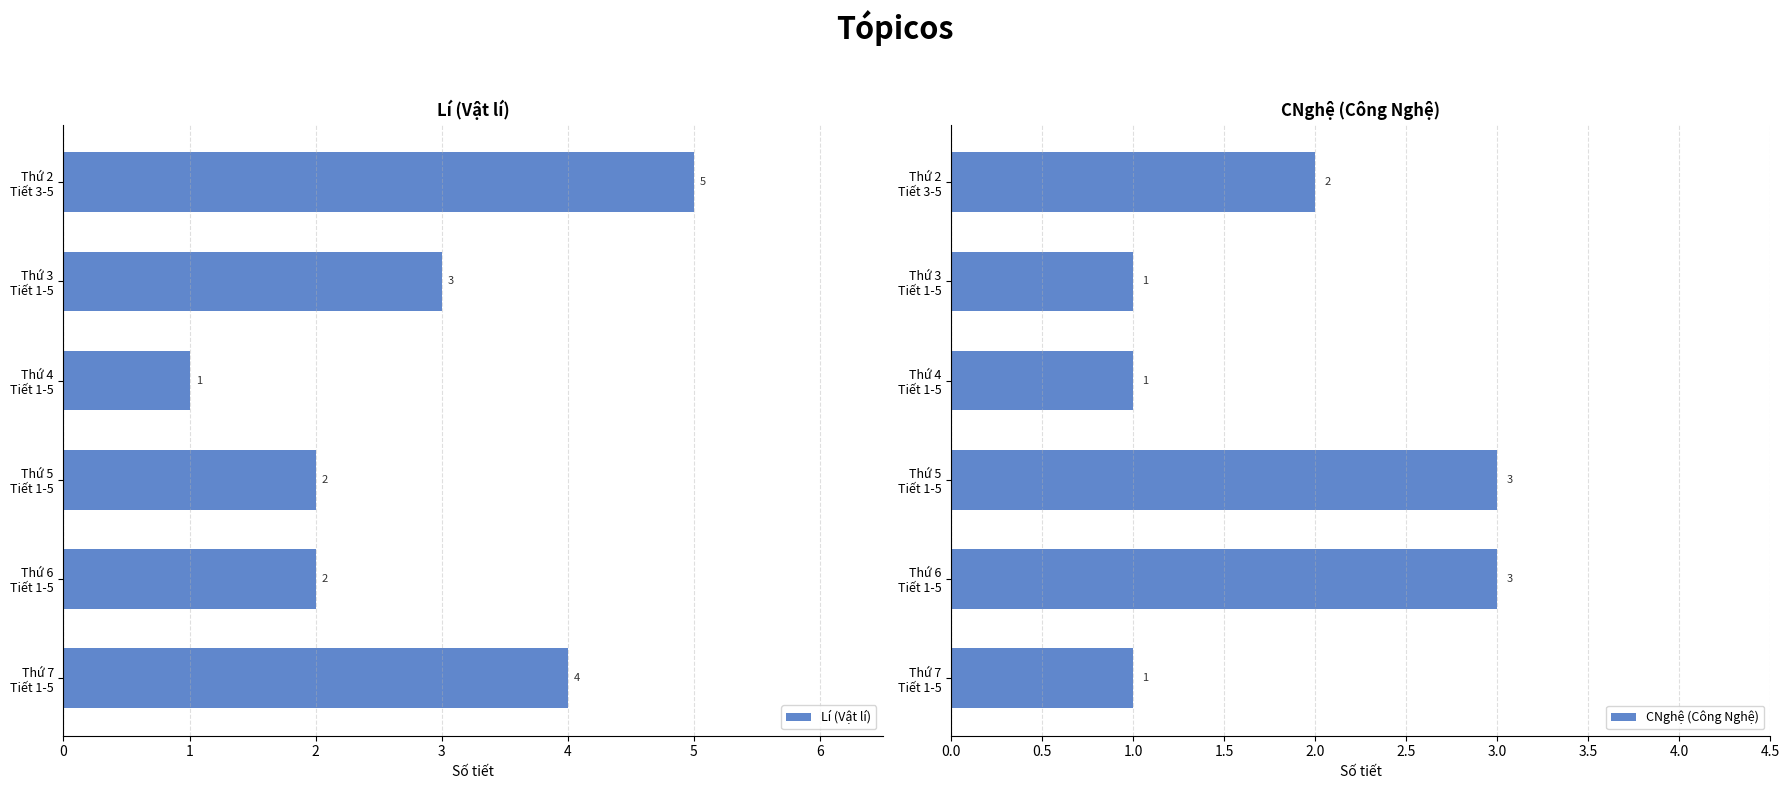

At which label is Lí (Vật lí) closest to 3?

Thứ 3
Tiết 1-5